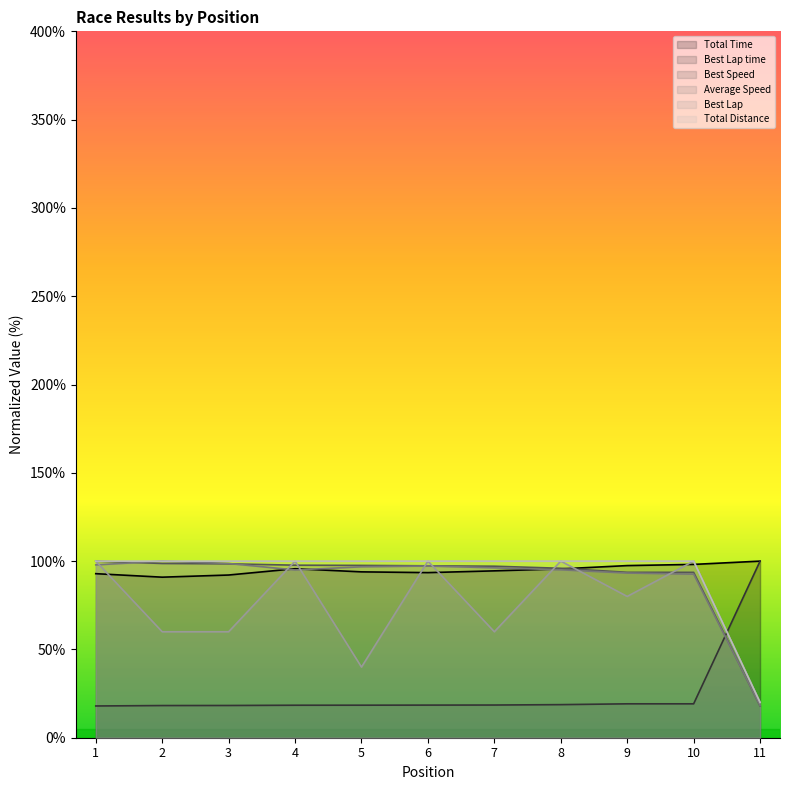

Is the value of Total Distance at 3 greater than the value of Average Speed at 11?

Yes